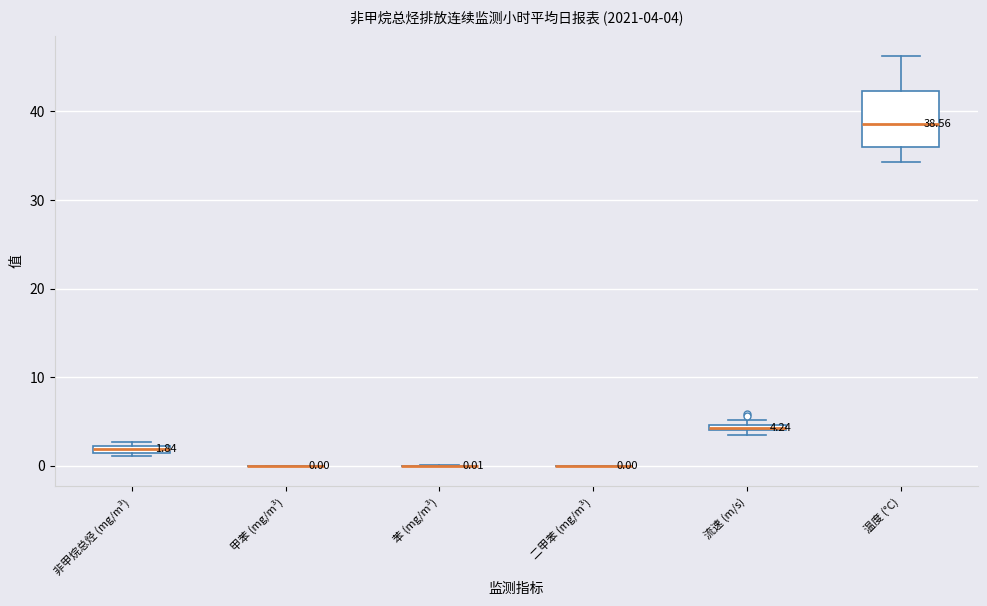

Comparing the boxes themselves (not the whiskers), which one is the tallest?

温度 (°C)